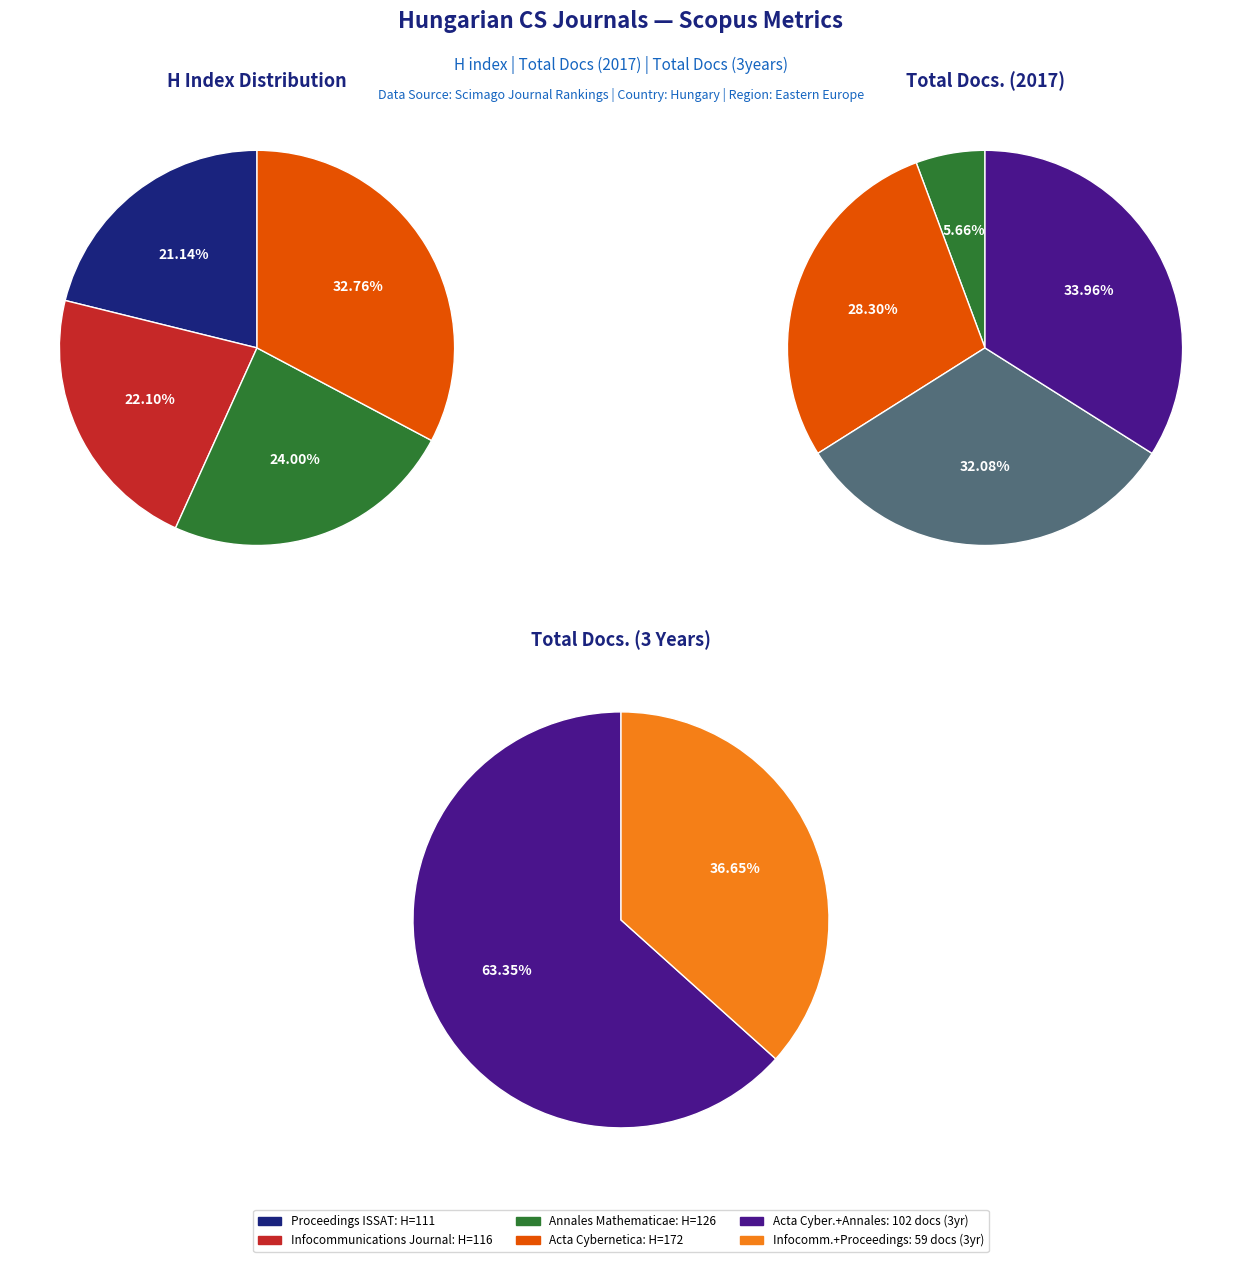

How much of the chart is everything except Annales Mathematicae (Rank 2)?

76.0%